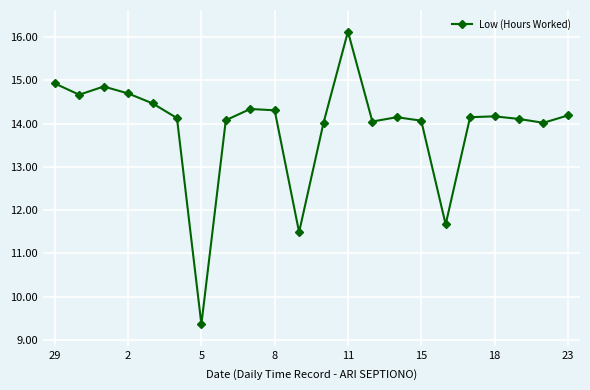

What is the difference between the maximum and second lowest values?

4.6